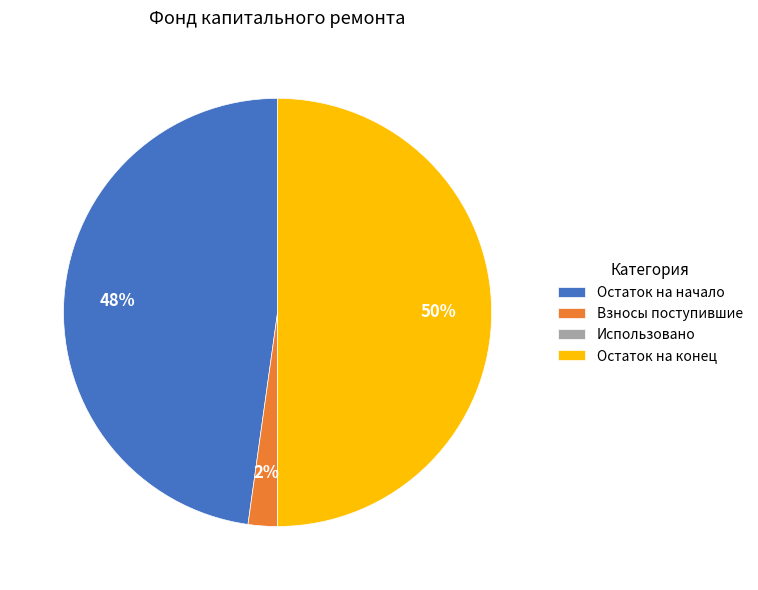

To the nearest percent, what is the combined percentage of Остаток на конец and Взносы поступившие?

52%